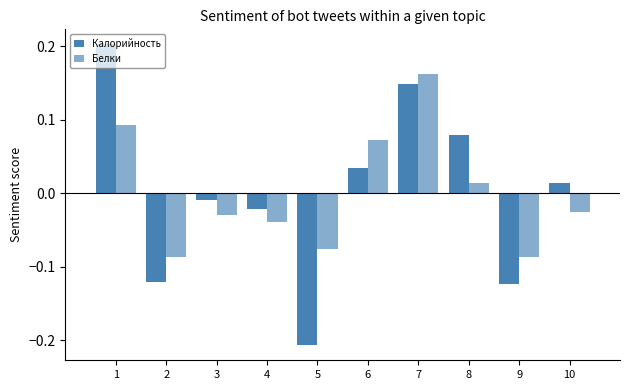

Rank the categories by Белки value from lowest to highest.

2, 9, 5, 4, 3, 10, 8, 6, 1, 7